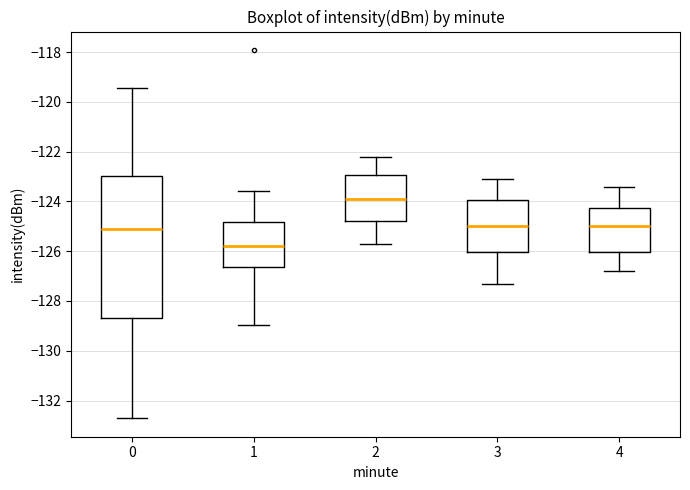

Reading left to right, read every box against the y-axis: the position of its median line, the range the box covers, and the ends of its whiskers. The values are not printed on the chart, so give them approximately, as read against the axis.

0: median -125.2, box -128.8 to -123.0, whiskers -132.8 to -119.4
1: median -125.8, box -126.6 to -124.8, whiskers -129.0 to -123.6
2: median -123.8, box -124.8 to -123.0, whiskers -125.6 to -122.2
3: median -125.0, box -126.0 to -124.0, whiskers -127.2 to -123.0
4: median -125.0, box -126.0 to -124.2, whiskers -126.8 to -123.4